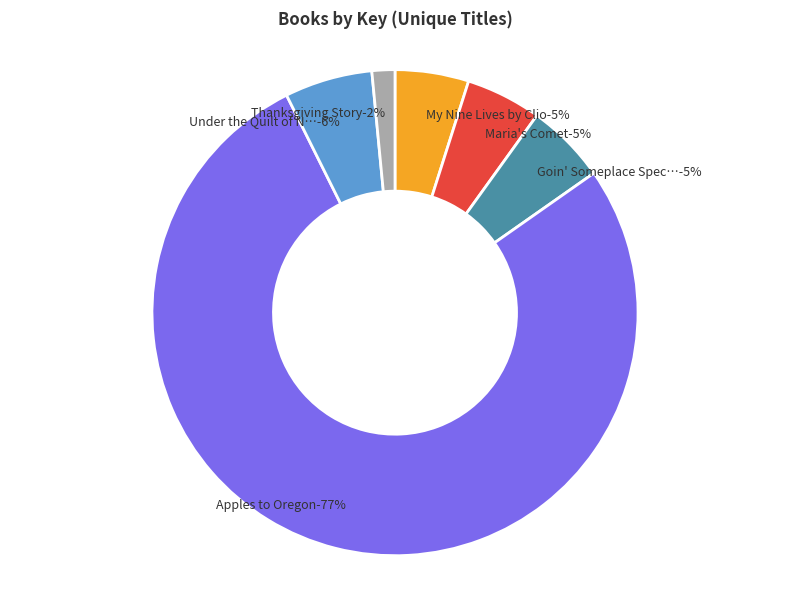

What is the smallest slice in the pie chart?

Thanksgiving Story